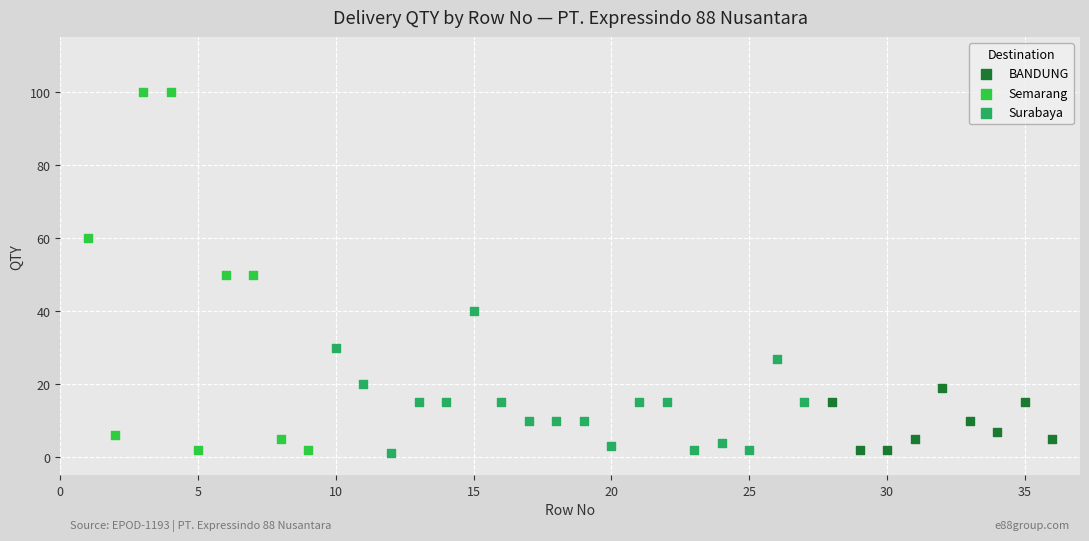

Which series contains the highest Y value?

Semarang